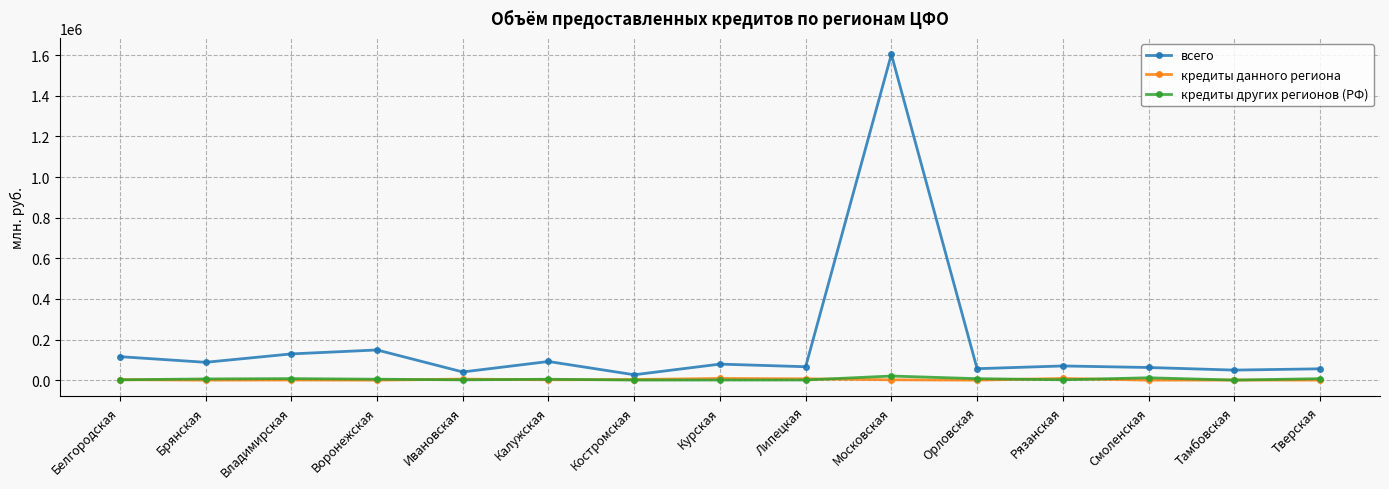

What is the approximate value of кредиты других регионов (РФ) at Смоленская?

11702